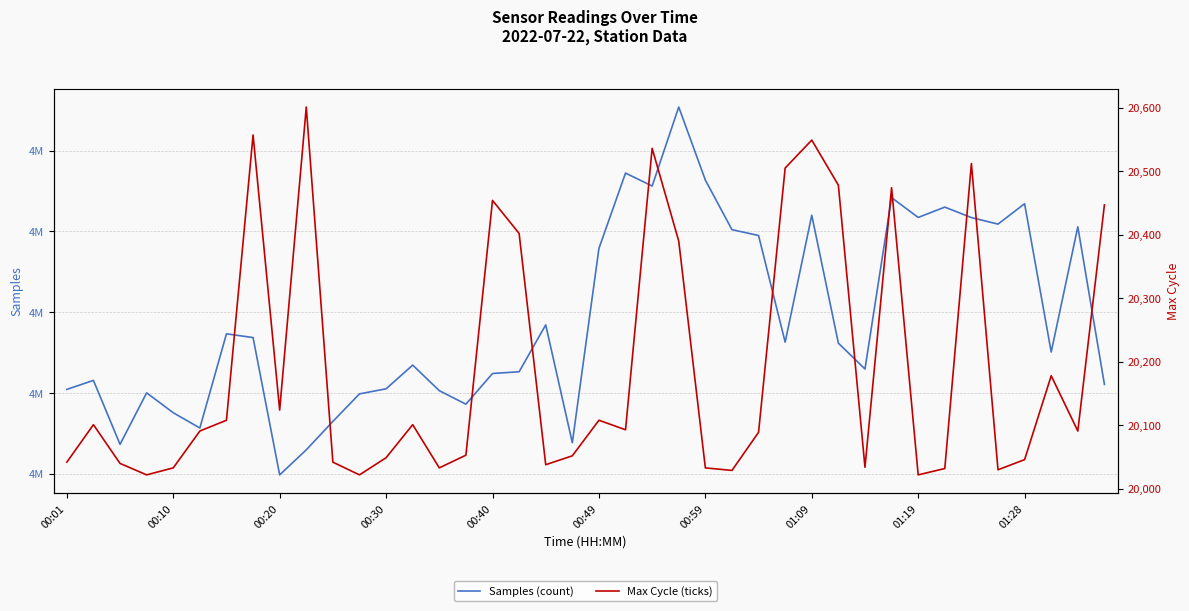

What is the difference between the Max Cycle (ticks) values at 01:19 and 01:09?

527